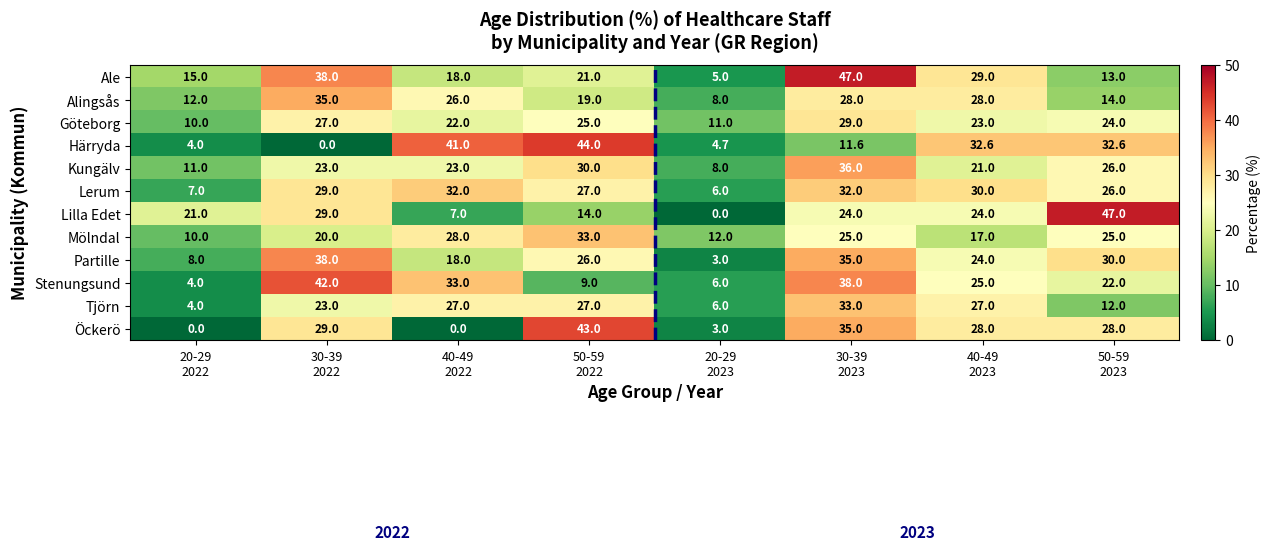

What is the difference between the second highest and second lowest values in the Ale series?

25.0